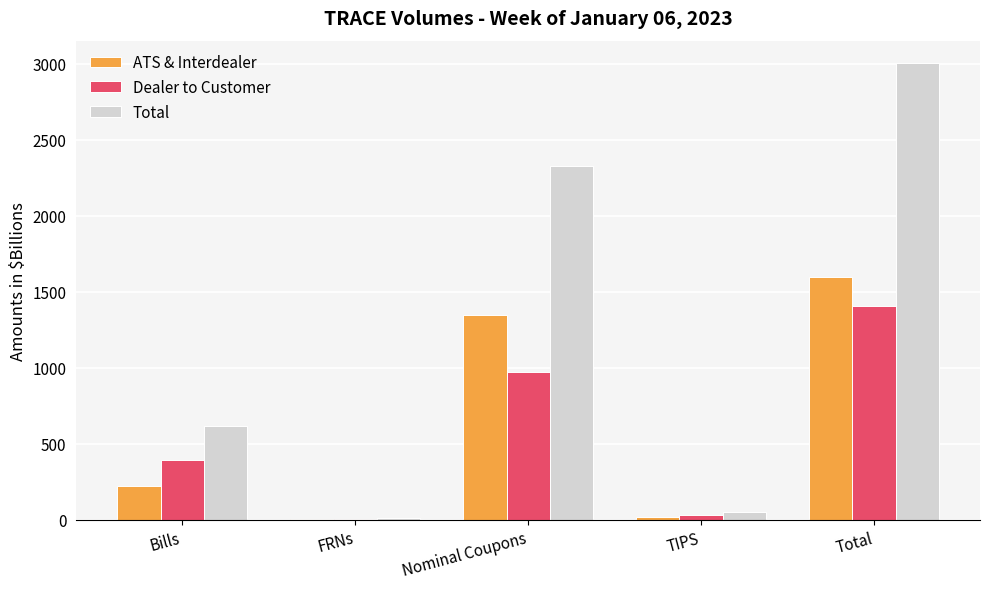

What is the sum of all Dealer to Customer values?

2814.5